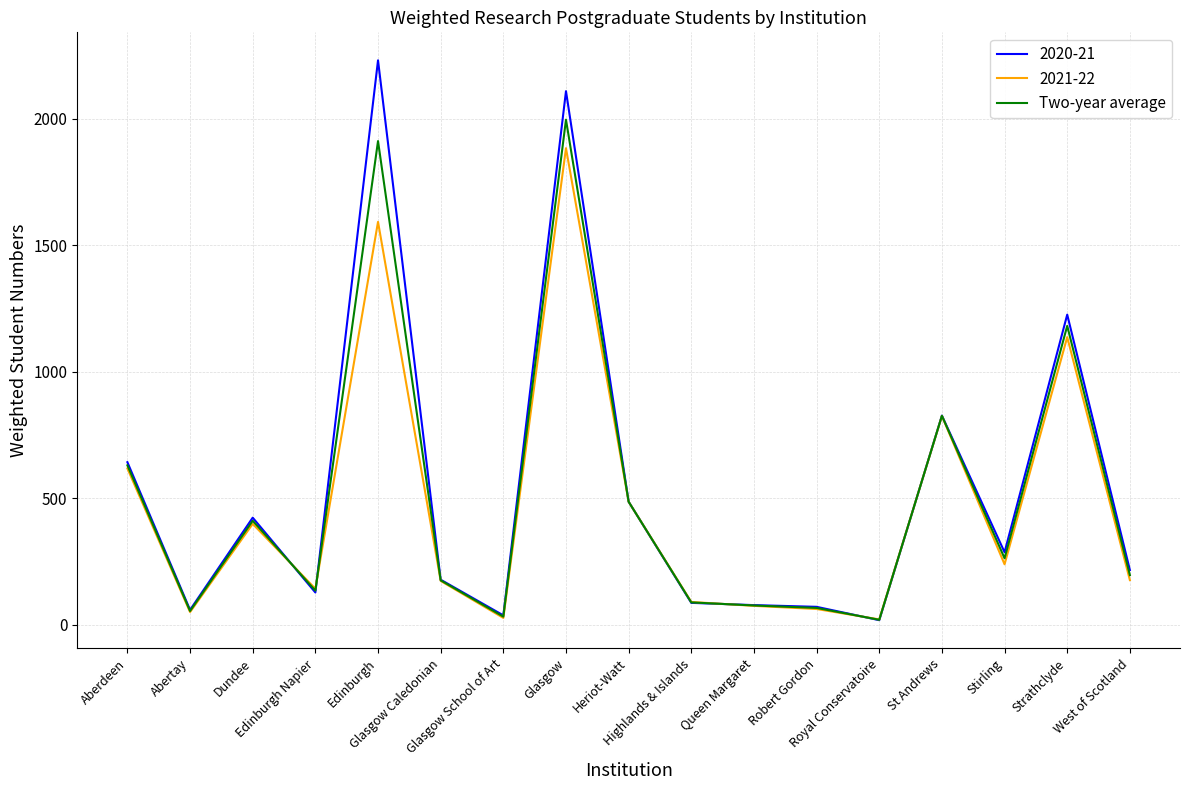

Which series has the widest spread of values?

2020-21